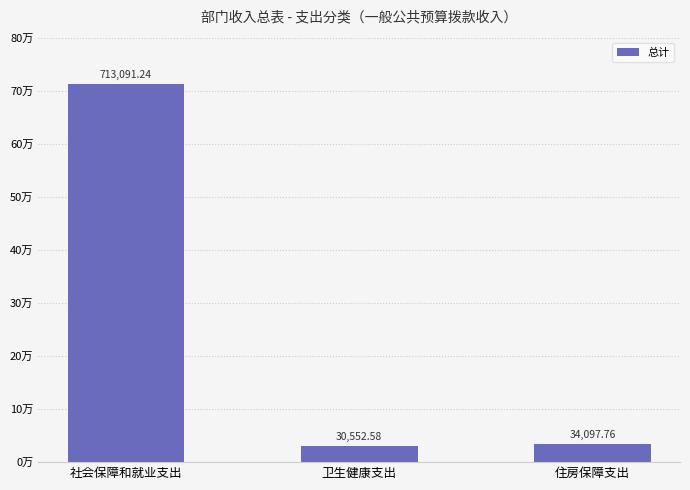

What value does the data have at 卫生健康支出?

30552.6